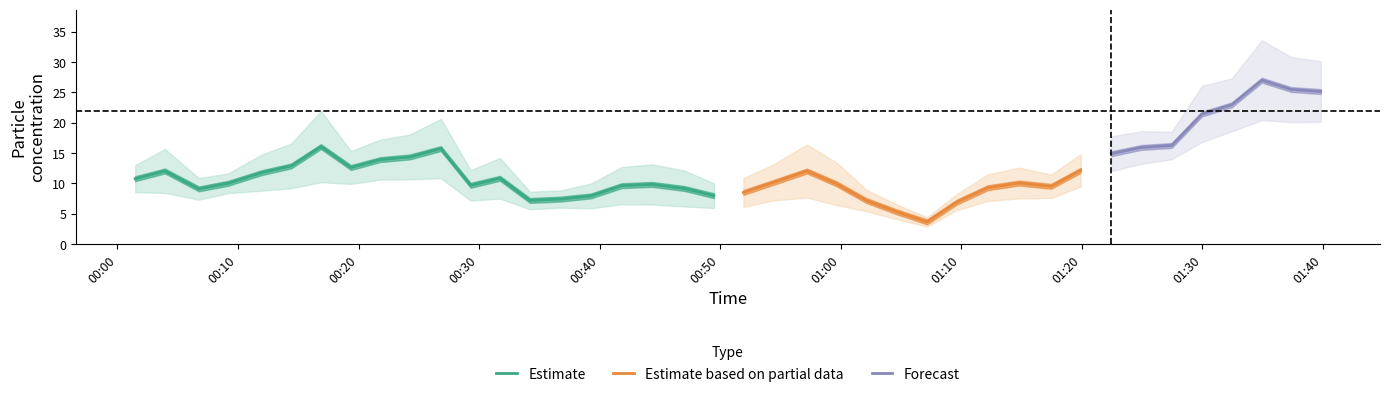

Between 8 and 1, which is larger?

8